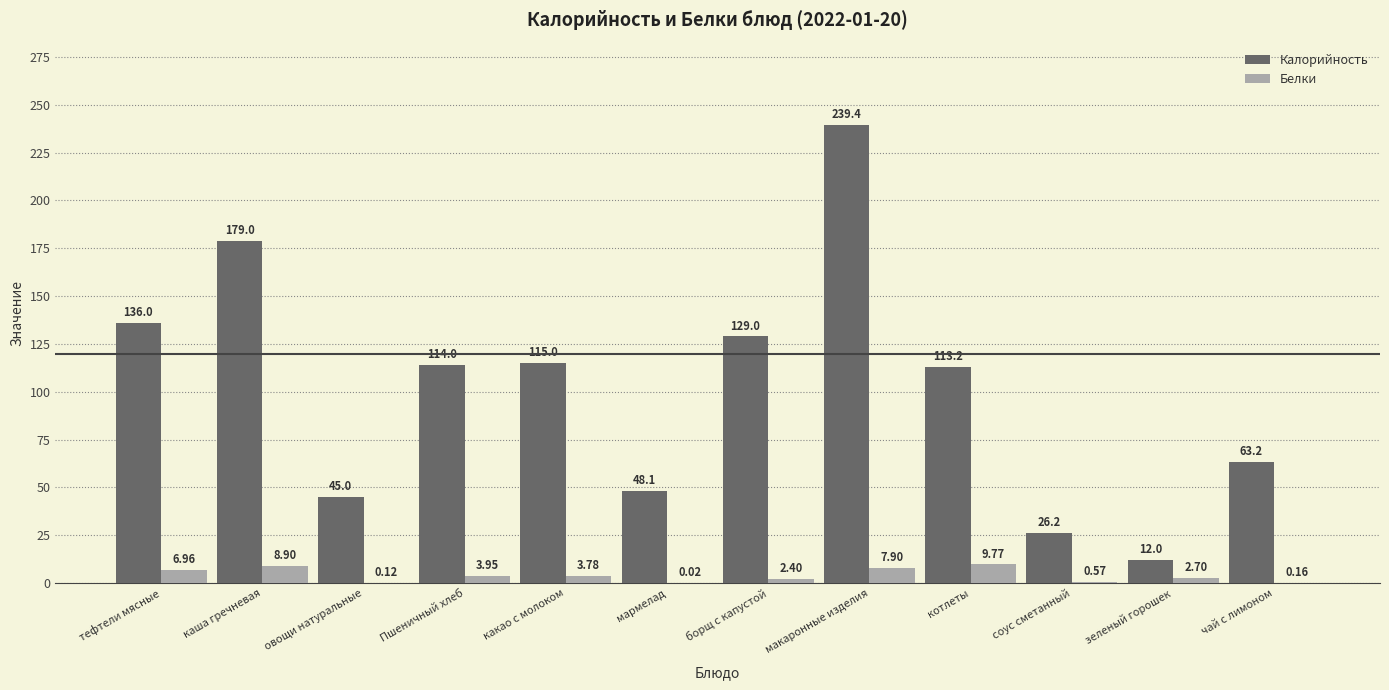

What are all the series names shown in the legend?

Калорийность, Белки